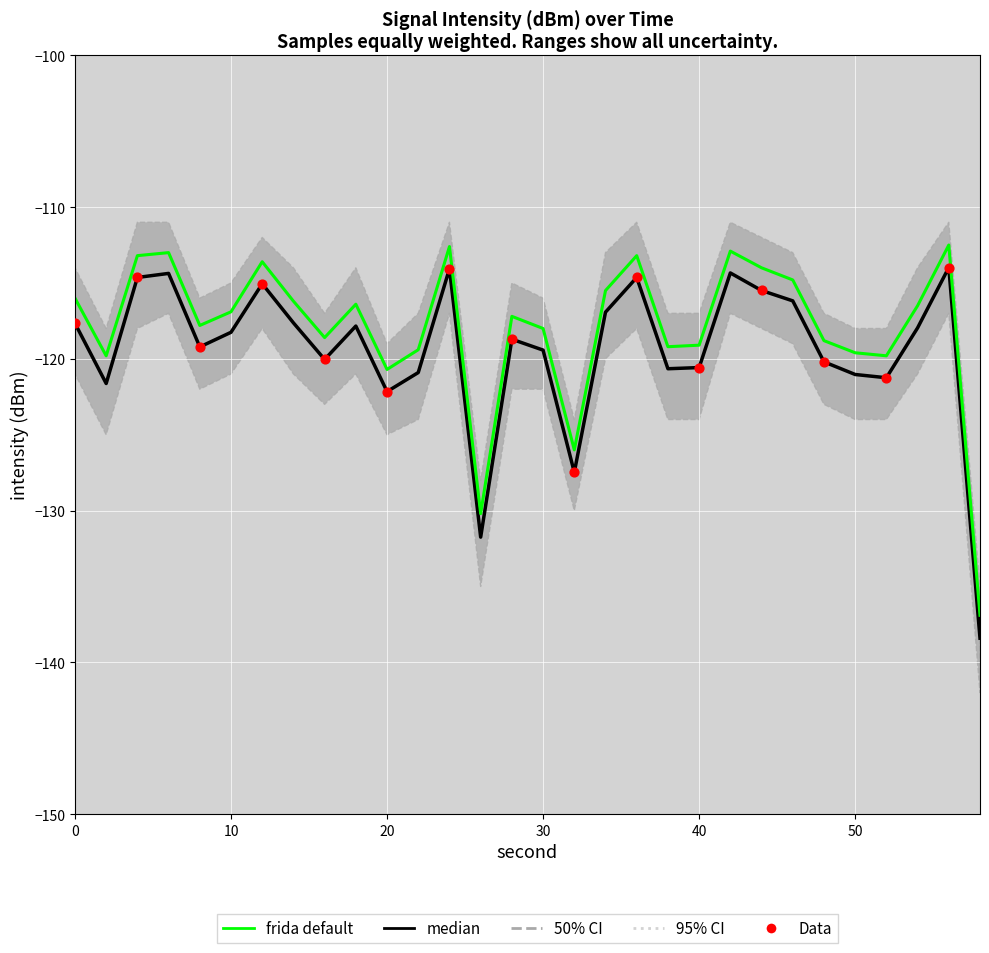

Is the value of upper_95ci at 16 greater than the value of upper_50ci at 6?

No